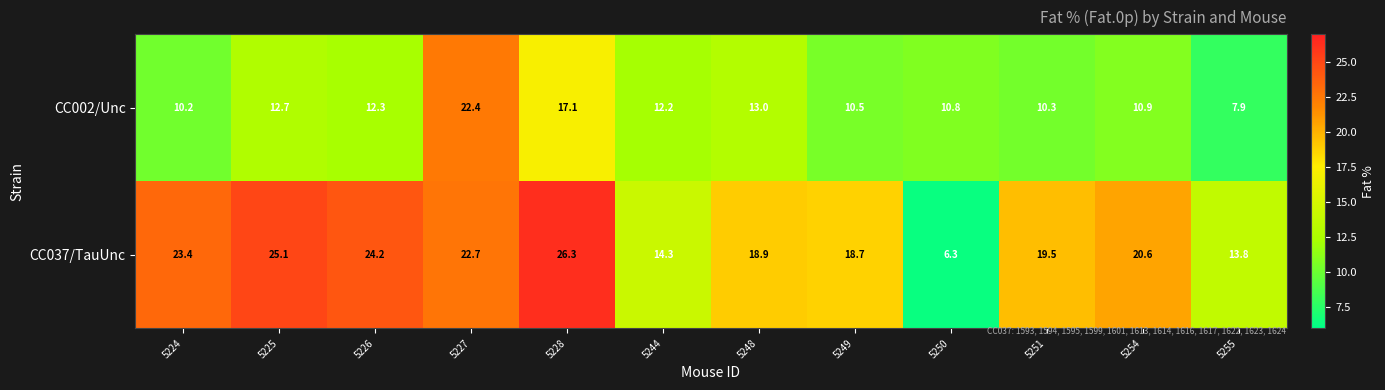

Reading left to right, what are all the values shown in this chart?

CC002/Unc: 10.2	12.7	12.3	22.4	17.1	12.2	13.0	10.5	10.8	10.3	10.9	7.9
CC037/TauUnc: 23.4	25.1	24.2	22.7	26.3	14.3	18.9	18.7	6.3	19.5	20.6	13.8